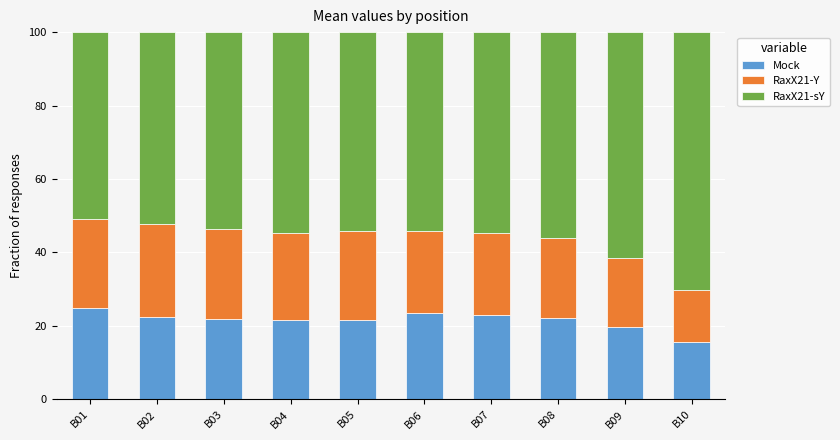

Does the chart contain any negative values?

No